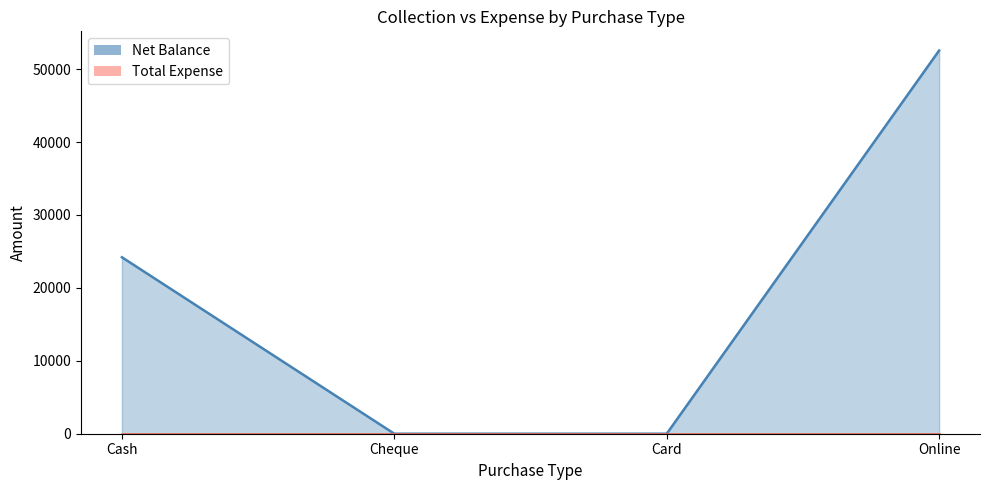

Is it true that the value at Online is 52550?

True